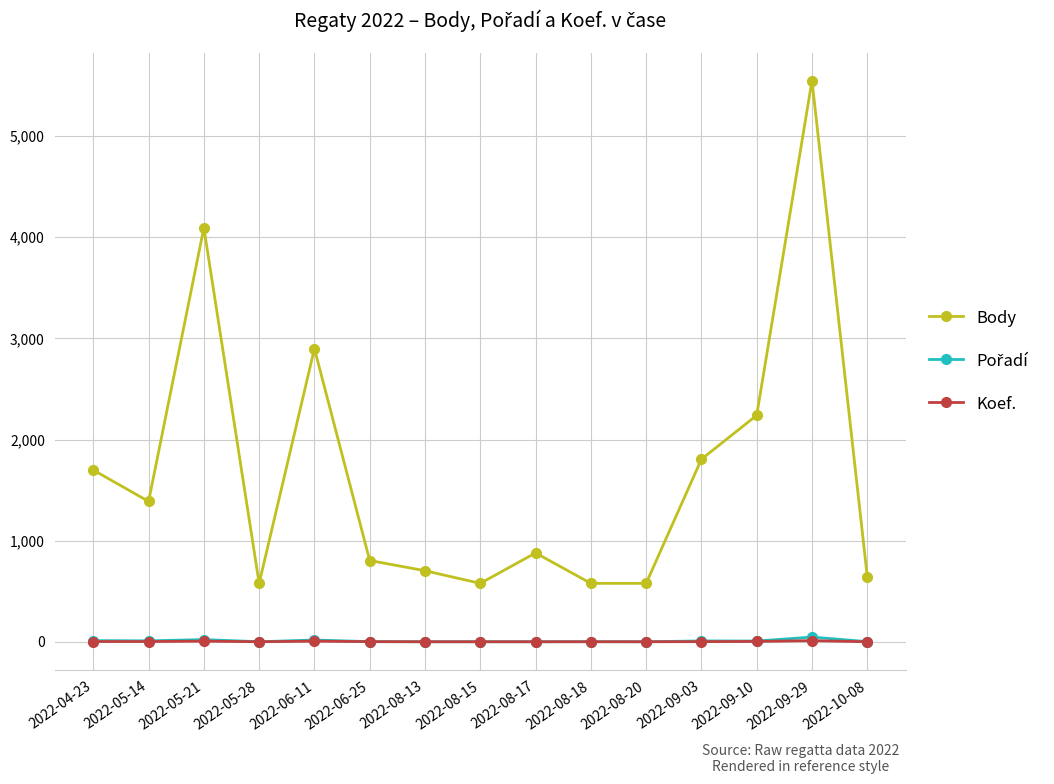

The value of Body at 2022-05-21 is 4093. True or false?

True